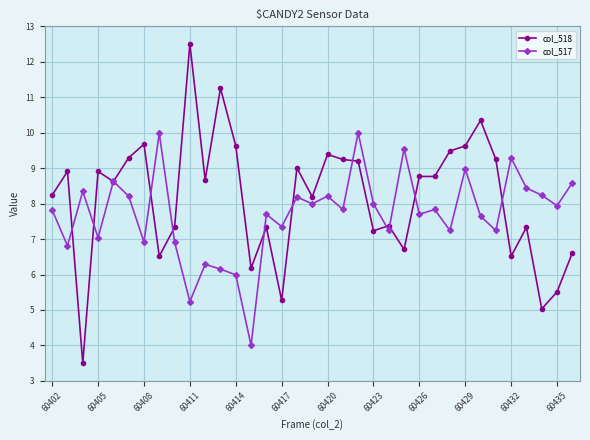

What is the value of the col_517 point at the 31st from the left?

9.3